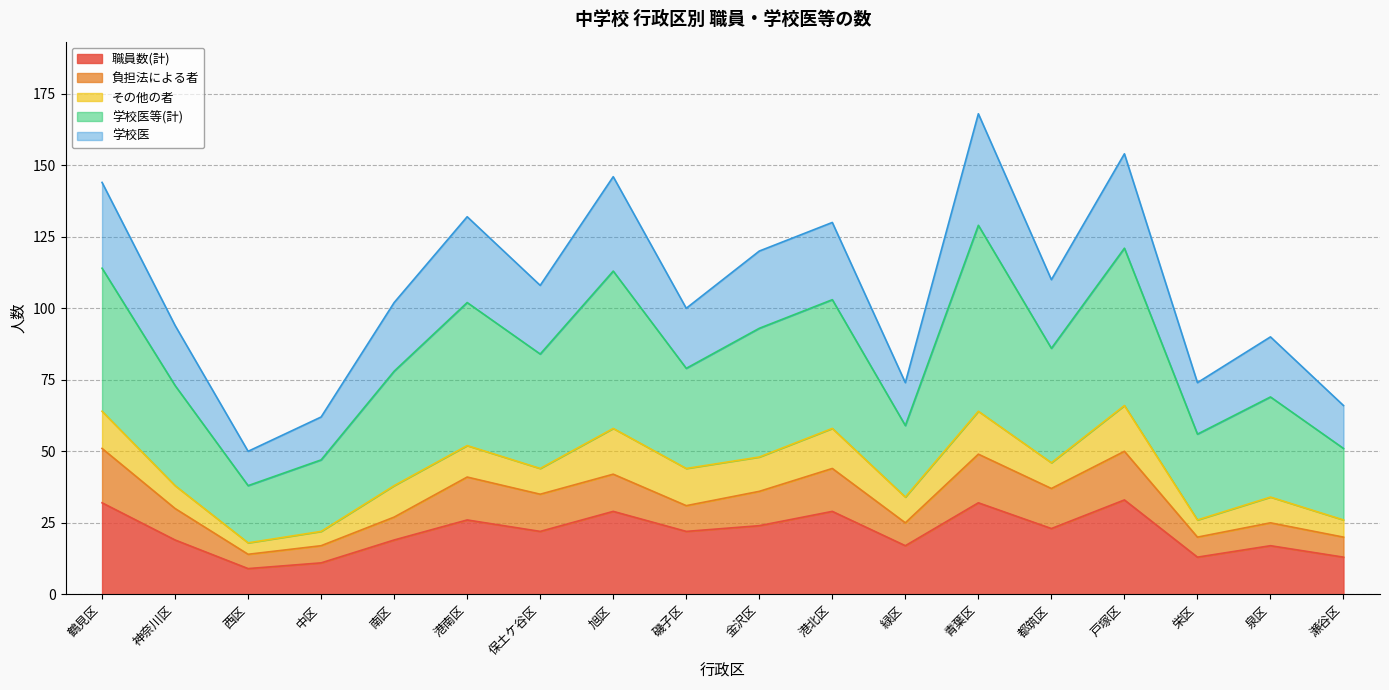

What is the total value across all series at 神奈川区?

94